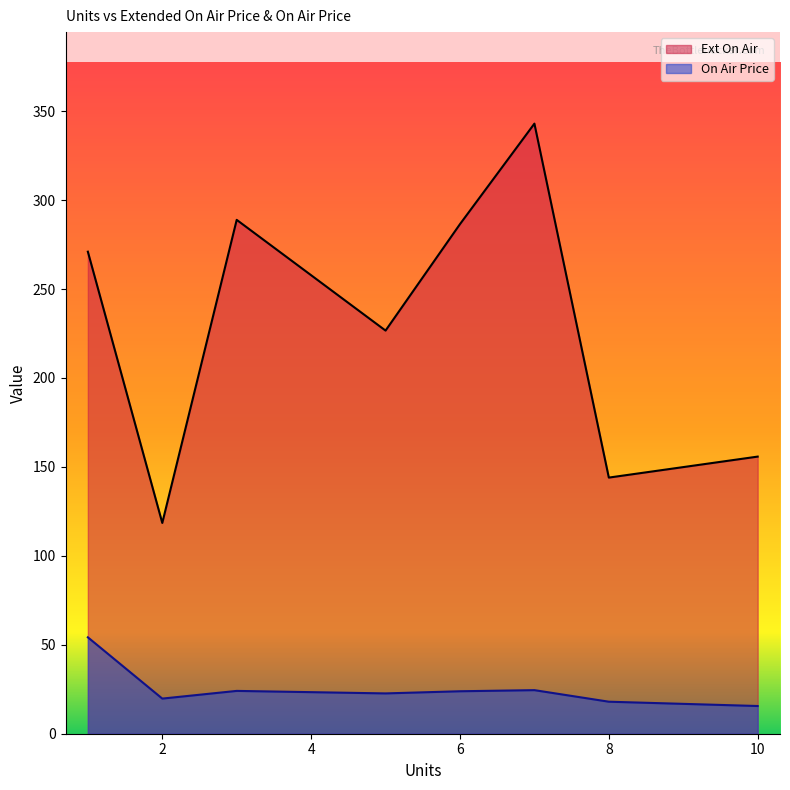

Which has a higher value, 6 or 3?

6